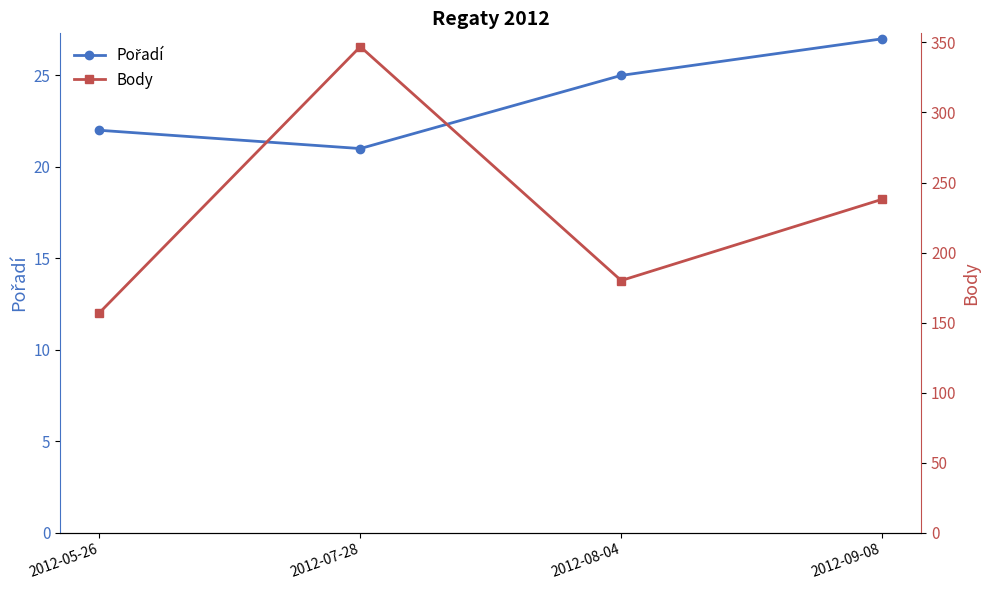

What are all the series names shown in the legend?

Pořadí, Body